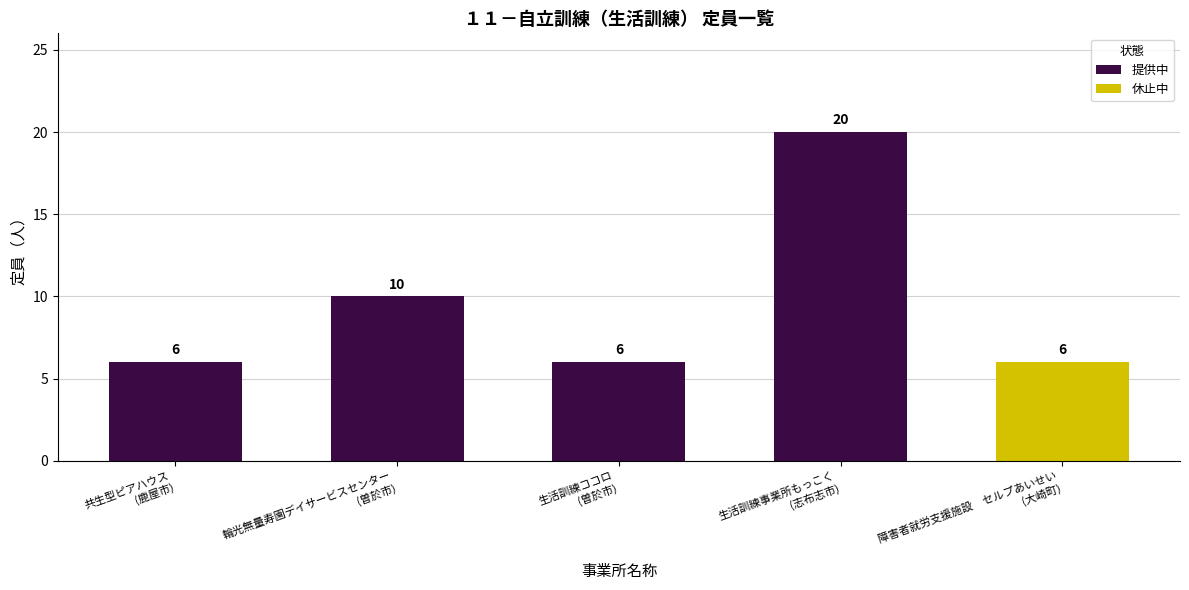

What is the maximum value shown in the chart?

20